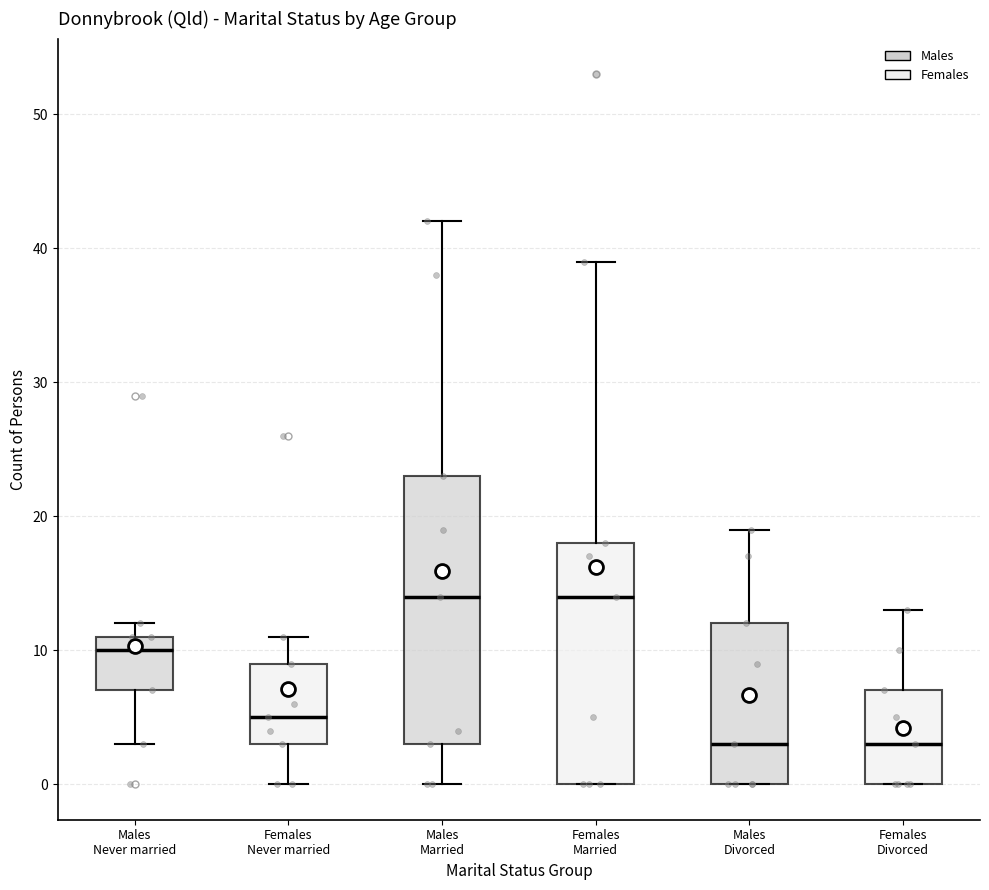

Where is the upper edge of the box for Males Divorced on the y-axis? The values are not printed on the chart, so give them approximately, as read against the axis.

12